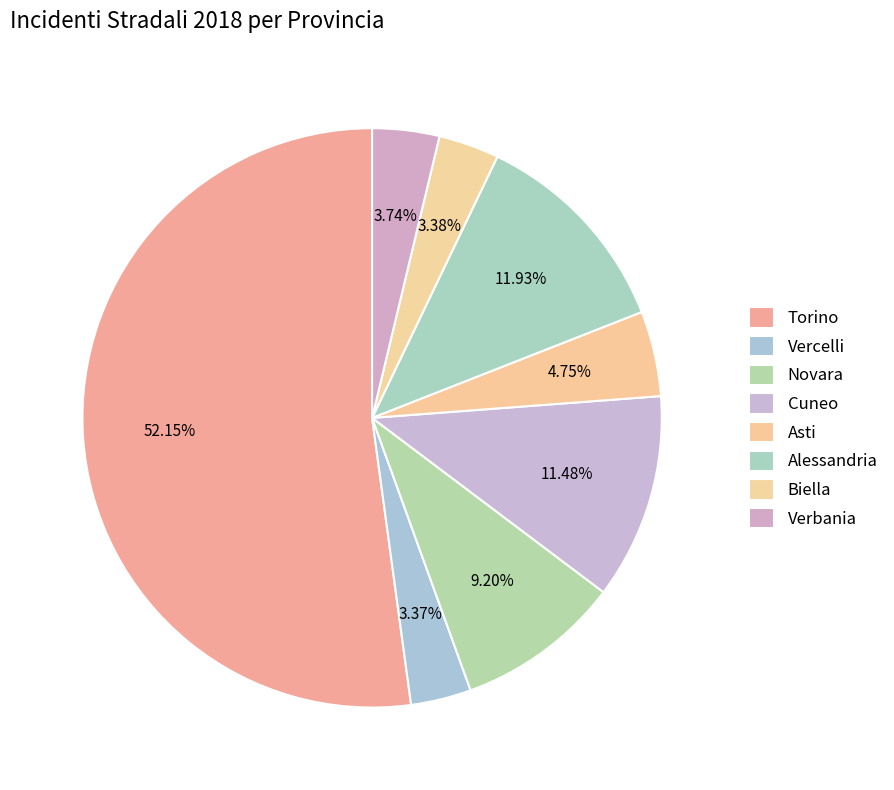

To the nearest percent, what is the average slice percentage?

12%